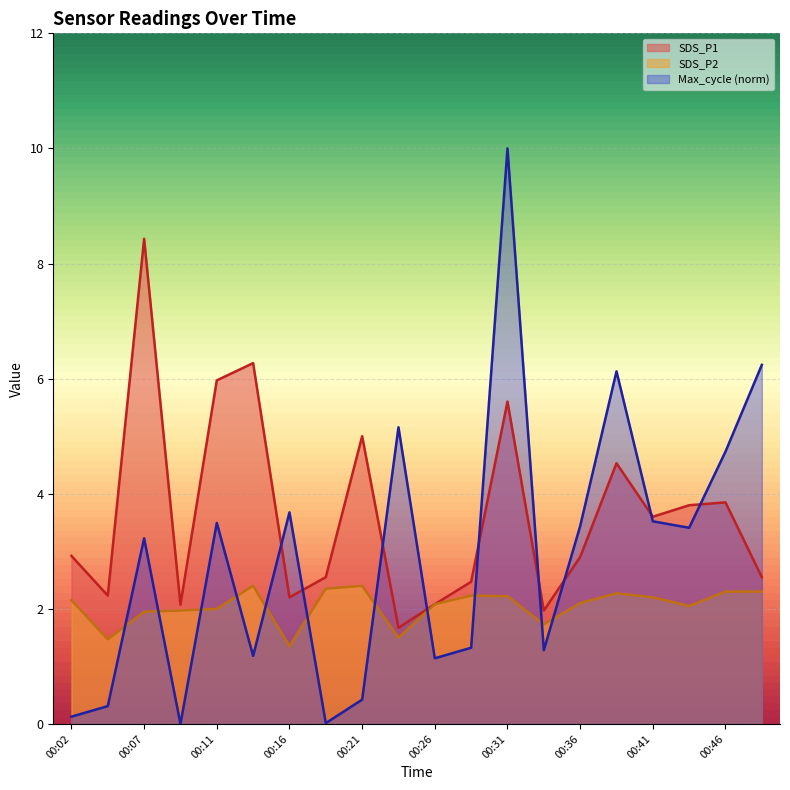

Between 00:29 and 00:48, which series saw the biggest shift?

Max_cycle